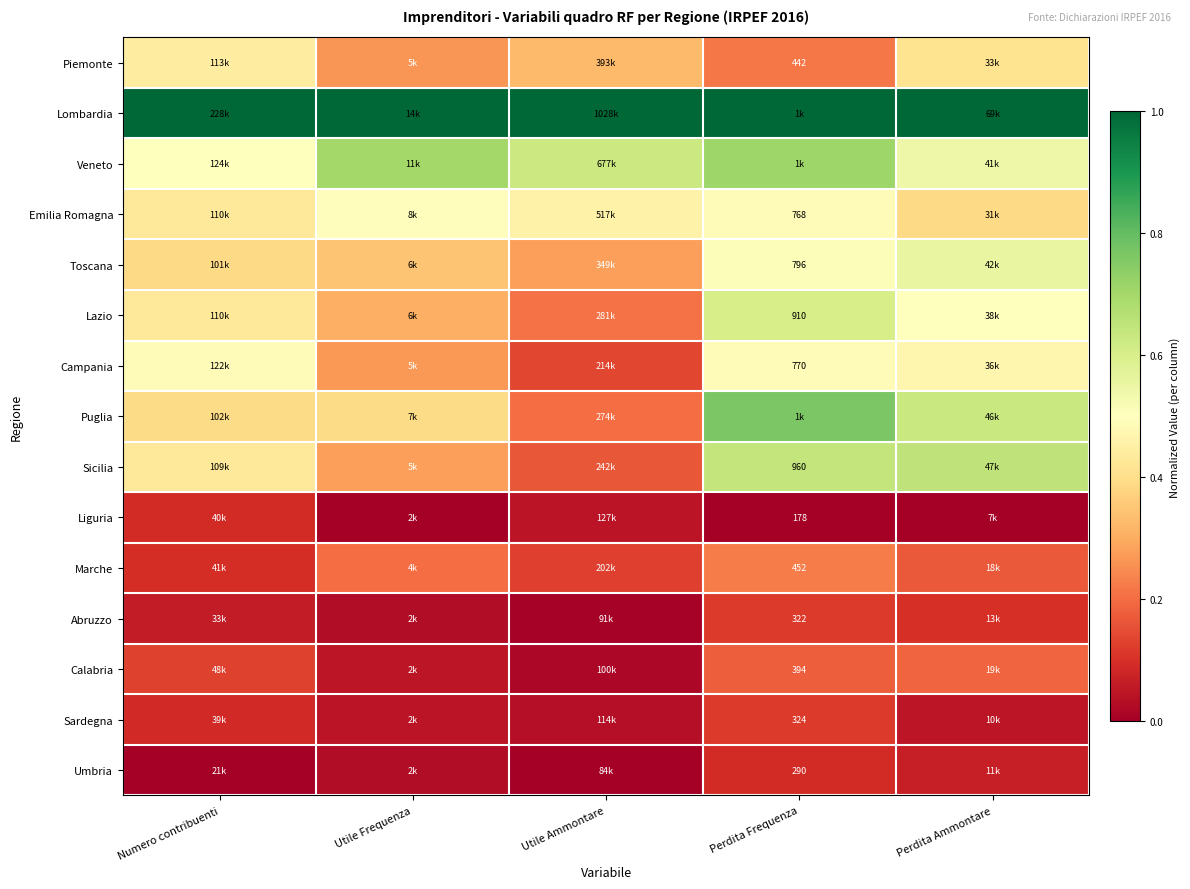

Where is Puglia nearest to the value 0?

Utile Ammontare